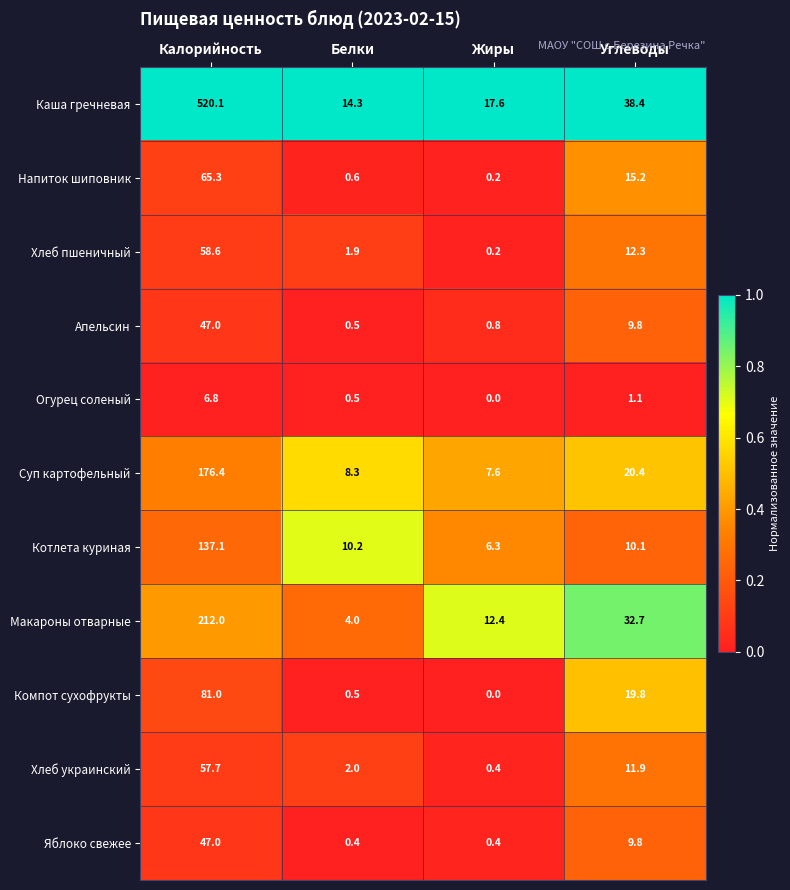

What is the difference between the Компот сухофрукты values at Жиры and Калорийность?

81.0